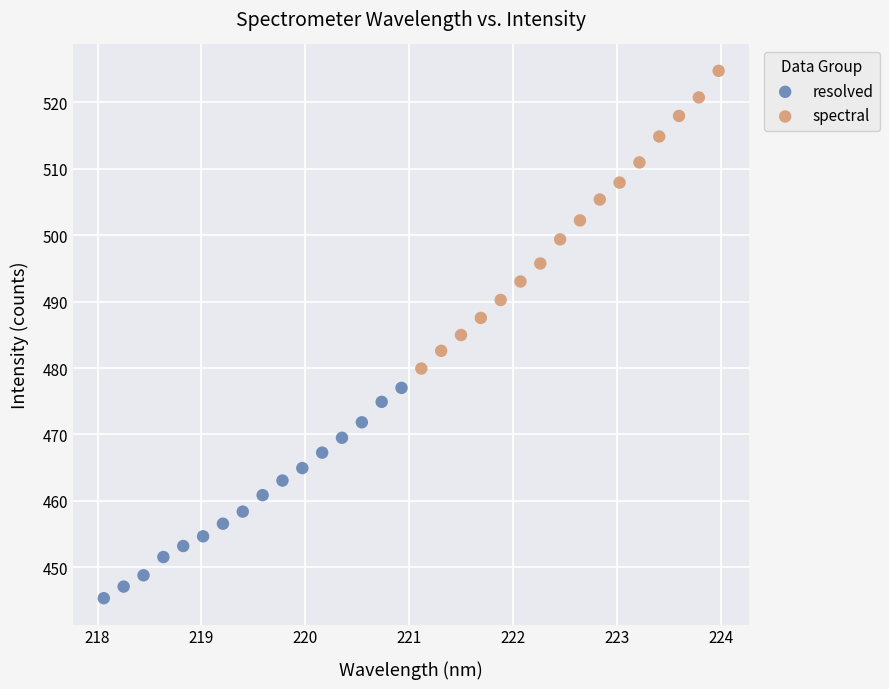

Which series reaches the minimum Y coordinate?

resolved